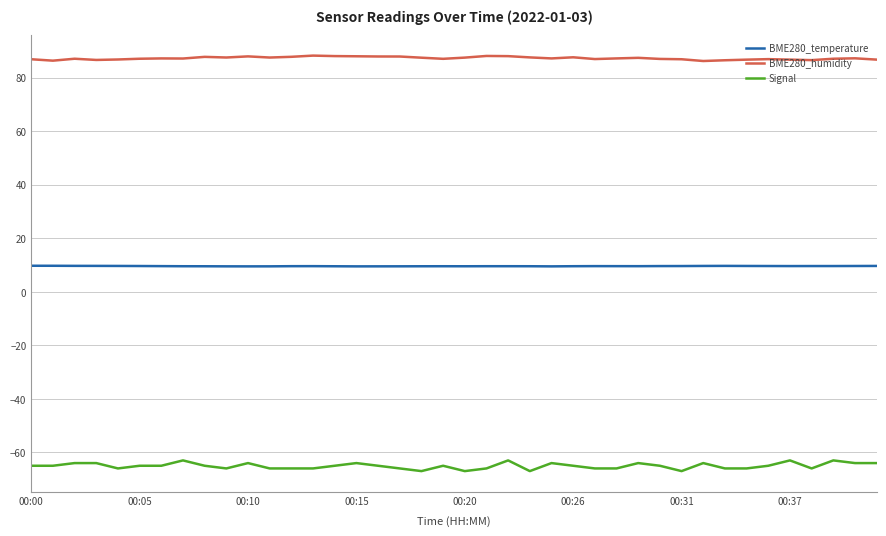

Which series has the largest range (max minus min)?

Signal